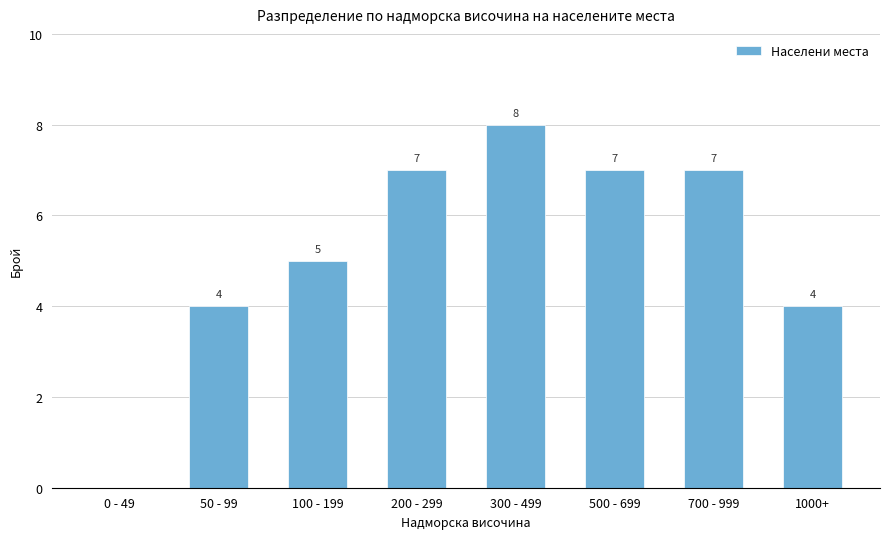

How many values are between 4 and 7?

6